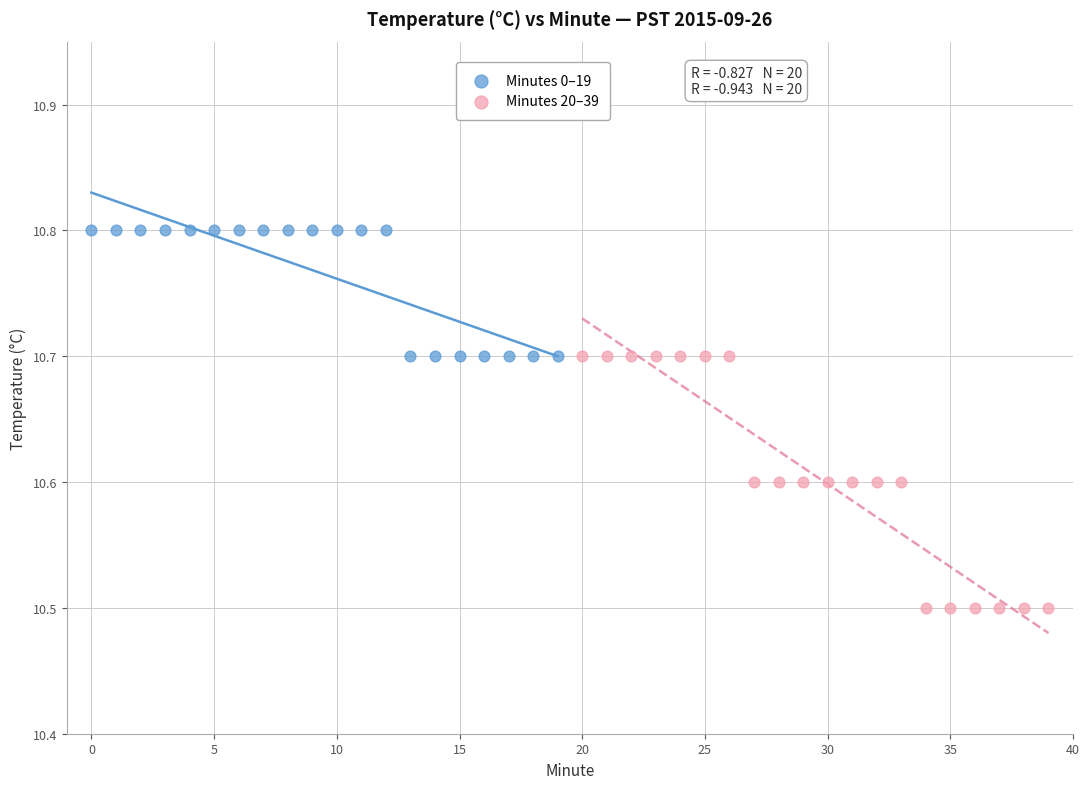

Which series reaches the maximum Y coordinate?

Minutes 0–19